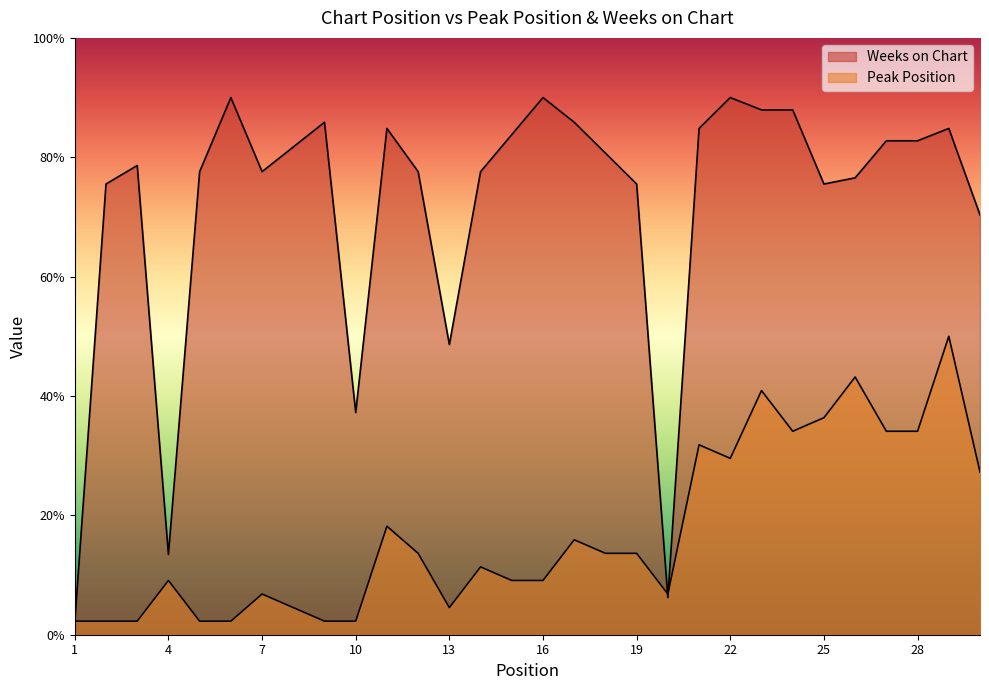

Reading left to right, extract all data points from this chart.

Peak Position: 2.3	2.3	2.3	9.1	2.3	2.3	6.8	4.5	2.3	2.3	18.2	13.6	4.5	11.4	9.1	9.1	15.9	13.6	13.6	6.8	31.8	29.5	40.9	34.1	36.4	43.2	34.1	34.1	50.0	27.3
Weeks on Chart: 2.1	75.5	78.6	13.4	77.6	90.0	77.6	81.7	85.9	37.2	84.8	77.6	48.6	77.6	83.8	90.0	85.9	80.7	75.5	6.2	84.8	90.0	87.9	87.9	75.5	76.6	82.8	82.8	84.8	70.3